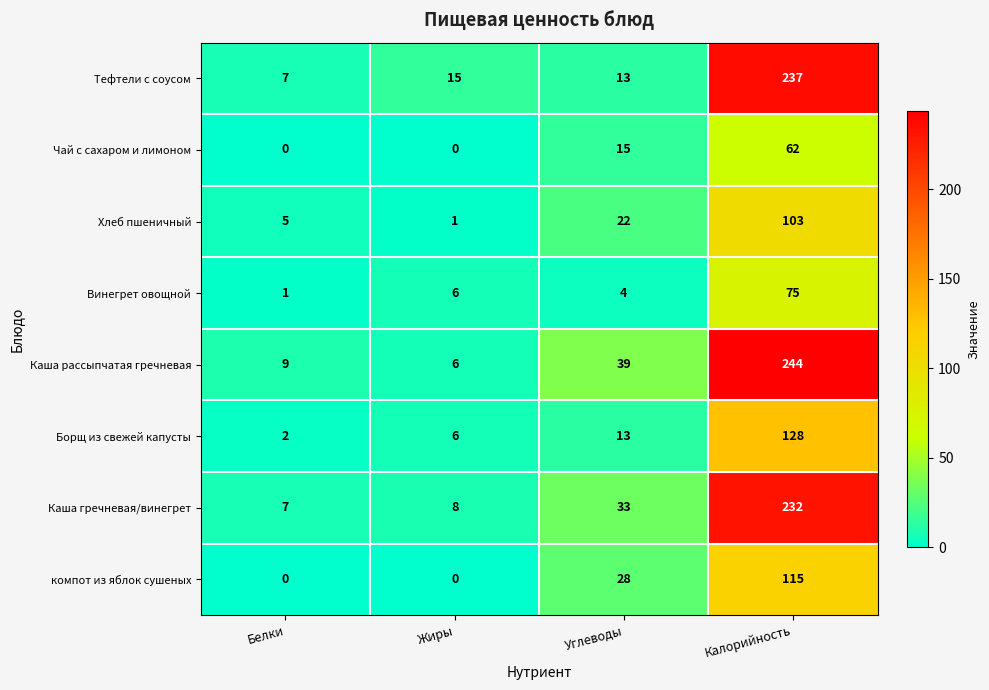

Which series has the largest range (max minus min)?

Каша рассыпчатая гречневая